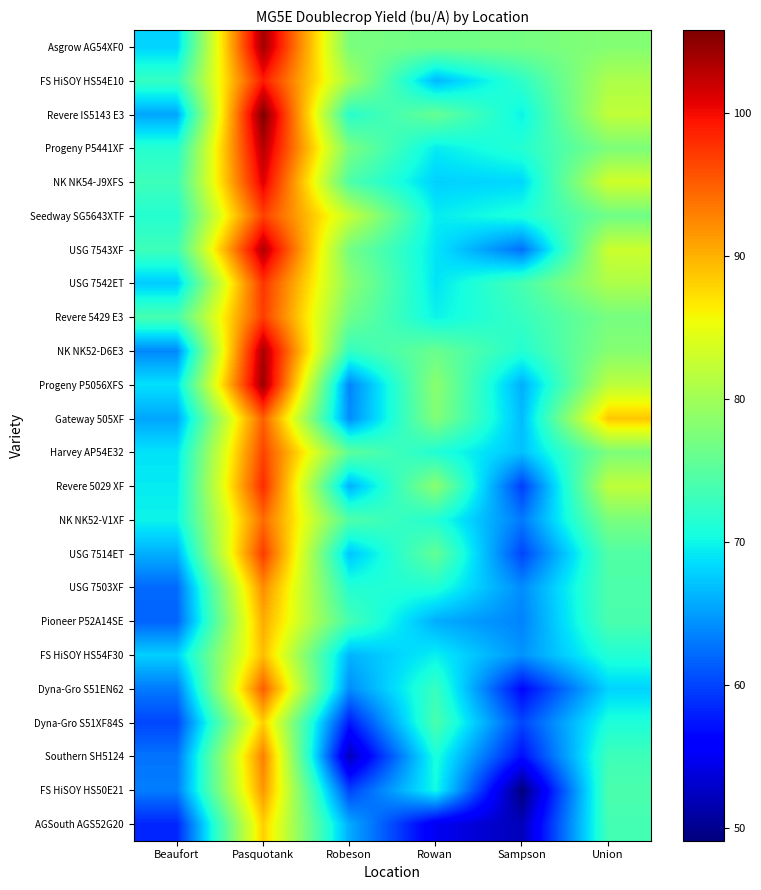

Reading left to right, extract all data points from this chart.

Asgrow AG54XF0: Beaufort=68.0	Pasquotank=104.0	Robeson=77.3	Rowan=76.6	Sampson=77.0	Union=78.0
FS HiSOY HS54E10: Beaufort=72.6	Pasquotank=99.0	Robeson=80.4	Rowan=66.5	Sampson=72.2	Union=80.8
Revere IS5143 E3: Beaufort=65.5	Pasquotank=105.8	Robeson=71.7	Rowan=76.0	Sampson=69.8	Union=82.1
Progeny P5441XF: Beaufort=71.6	Pasquotank=103.0	Robeson=77.3	Rowan=69.3	Sampson=71.6	Union=77.5
NK NK54-J9XFS: Beaufort=73.1	Pasquotank=101.1	Robeson=74.3	Rowan=67.9	Sampson=68.2	Union=83.2
Seedway SG5643XTF: Beaufort=71.5	Pasquotank=96.8	Robeson=82.6	Rowan=69.4	Sampson=71.0	Union=76.6
USG 7543XF: Beaufort=73.2	Pasquotank=103.2	Robeson=76.9	Rowan=69.0	Sampson=62.5	Union=82.9
USG 7542ET: Beaufort=67.6	Pasquotank=97.5	Robeson=78.6	Rowan=68.9	Sampson=73.8	Union=80.9
Revere 5429 E3: Beaufort=73.9	Pasquotank=97.0	Robeson=76.7	Rowan=69.8	Sampson=72.7	Union=77.1
NK NK52-D6E3: Beaufort=63.9	Pasquotank=103.6	Robeson=72.5	Rowan=76.2	Sampson=71.4	Union=78.1
Progeny P5056XFS: Beaufort=68.8	Pasquotank=104.3	Robeson=63.6	Rowan=78.6	Sampson=66.0	Union=81.8
Gateway 505XF: Beaufort=65.5	Pasquotank=95.0	Robeson=64.1	Rowan=77.9	Sampson=66.7	Union=88.7
Harvey AP54E32: Beaufort=68.9	Pasquotank=96.6	Robeson=75.4	Rowan=71.2	Sampson=67.0	Union=77.5
Revere 5029 XF: Beaufort=69.3	Pasquotank=98.1	Robeson=66.1	Rowan=78.5	Sampson=59.7	Union=82.1
NK NK52-V1XF: Beaufort=69.9	Pasquotank=94.2	Robeson=74.4	Rowan=71.3	Sampson=63.0	Union=77.3
USG 7514ET: Beaufort=66.0	Pasquotank=97.2	Robeson=67.2	Rowan=75.8	Sampson=60.1	Union=74.5
USG 7503XF: Beaufort=62.1	Pasquotank=92.2	Robeson=71.4	Rowan=71.2	Sampson=64.1	Union=74.3
Pioneer P52A14SE: Beaufort=61.8	Pasquotank=90.3	Robeson=73.7	Rowan=65.9	Sampson=63.6	Union=74.0
FS HiSOY HS54F30: Beaufort=67.8	Pasquotank=89.3	Robeson=66.3	Rowan=69.6	Sampson=64.5	Union=71.3
Dyna-Gro S51EN62: Beaufort=63.0	Pasquotank=95.1	Robeson=64.1	Rowan=72.8	Sampson=56.5	Union=68.1
Dyna-Gro S51XF84S: Beaufort=60.1	Pasquotank=88.2	Robeson=57.6	Rowan=74.1	Sampson=60.1	Union=71.0
Southern SH5124: Beaufort=62.7	Pasquotank=93.0	Robeson=52.0	Rowan=70.9	Sampson=56.9	Union=73.2
FS HiSOY HS50E21: Beaufort=63.2	Pasquotank=91.7	Robeson=59.9	Rowan=70.4	Sampson=49.1	Union=74.1
AGSouth AGS52G20: Beaufort=58.3	Pasquotank=88.2	Robeson=65.8	Rowan=54.9	Sampson=52.1	Union=73.6